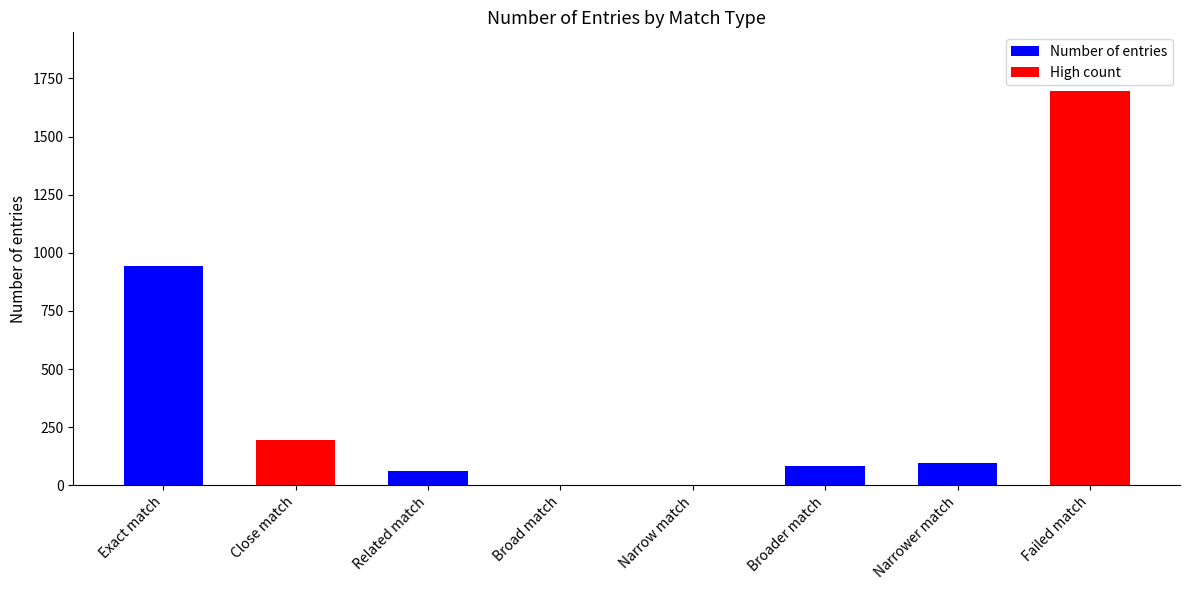

Does the chart contain stacked bars?

No